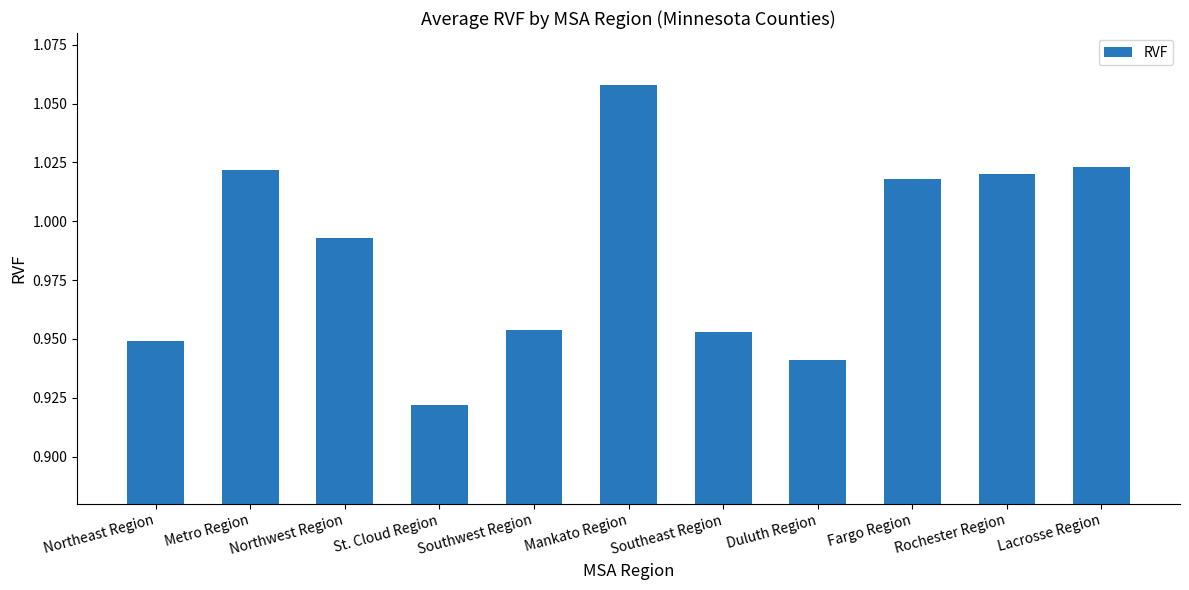

Where is the data nearest to the value 0?

St. Cloud Region